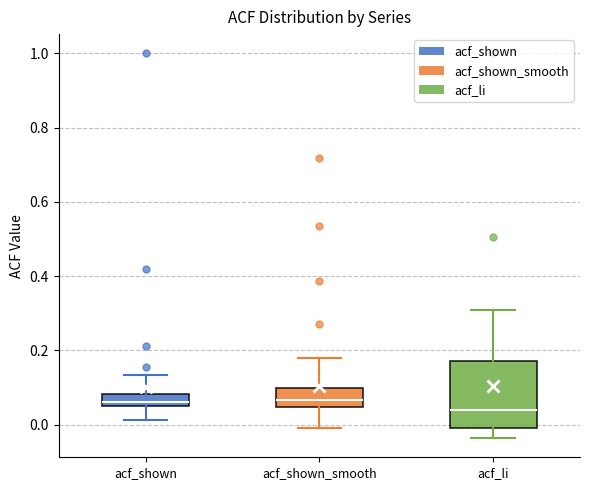

Reading left to right, transcribe this box plot: for each box, give where its median line is, the range the box spans, and where its two whiskers end, as read against the y-axis. The values are not printed on the chart, so give them approximately, as read against the axis.

acf_shown: median 0.06 (just above the box's lower edge), box 0.06 to 0.08, whiskers 0.02 to 0.14
acf_shown_smooth: median 0.06, box 0.04 to 0.10, whiskers 0.00 to 0.18
acf_li: median 0.04, box -0.02 to 0.18, whiskers -0.04 to 0.30